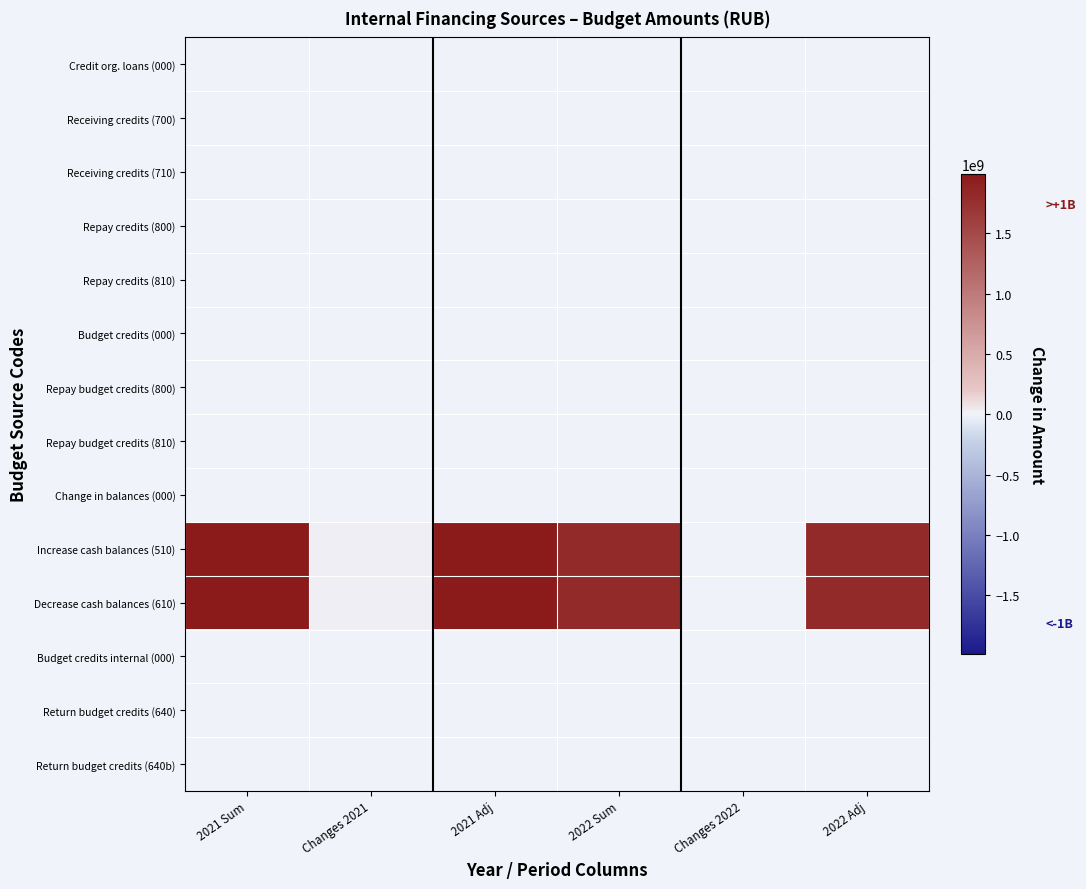

Reading right to left, extract all data points from this chart.

Credit org. loans (000): 2022 Adj=0	Changes 2022=0	2022 Sum=0	2021 Adj=0	Changes 2021=0	2021 Sum=0
Receiving credits (700): 2022 Adj=0	Changes 2022=0	2022 Sum=0	2021 Adj=0	Changes 2021=0	2021 Sum=0
Receiving credits (710): 2022 Adj=0	Changes 2022=0	2022 Sum=0	2021 Adj=0	Changes 2021=0	2021 Sum=0
Repay credits (800): 2022 Adj=0	Changes 2022=0	2022 Sum=0	2021 Adj=0	Changes 2021=0	2021 Sum=0
Repay credits (810): 2022 Adj=0	Changes 2022=0	2022 Sum=0	2021 Adj=0	Changes 2021=0	2021 Sum=0
Budget credits (000): 2022 Adj=0	Changes 2022=0	2022 Sum=0	2021 Adj=0	Changes 2021=0	2021 Sum=0
Repay budget credits (800): 2022 Adj=0	Changes 2022=0	2022 Sum=0	2021 Adj=0	Changes 2021=0	2021 Sum=0
Repay budget credits (810): 2022 Adj=0	Changes 2022=0	2022 Sum=0	2021 Adj=0	Changes 2021=0	2021 Sum=0
Change in balances (000): 2022 Adj=0	Changes 2022=0	2022 Sum=0	2021 Adj=0	Changes 2021=0	2021 Sum=0
Increase cash balances (510): 2022 Adj=1815377456	Changes 2022=0	2022 Sum=1815377456	2021 Adj=1990202162	Changes 2021=16477306	2021 Sum=1973724856
Decrease cash balances (610): 2022 Adj=1815377456	Changes 2022=0	2022 Sum=1815377456	2021 Adj=1990202162	Changes 2021=16477306	2021 Sum=1973724856
Budget credits internal (000): 2022 Adj=0	Changes 2022=0	2022 Sum=0	2021 Adj=0	Changes 2021=0	2021 Sum=0
Return budget credits (640): 2022 Adj=0	Changes 2022=0	2022 Sum=0	2021 Adj=0	Changes 2021=0	2021 Sum=0
Return budget credits (640b): 2022 Adj=0	Changes 2022=0	2022 Sum=0	2021 Adj=0	Changes 2021=0	2021 Sum=0